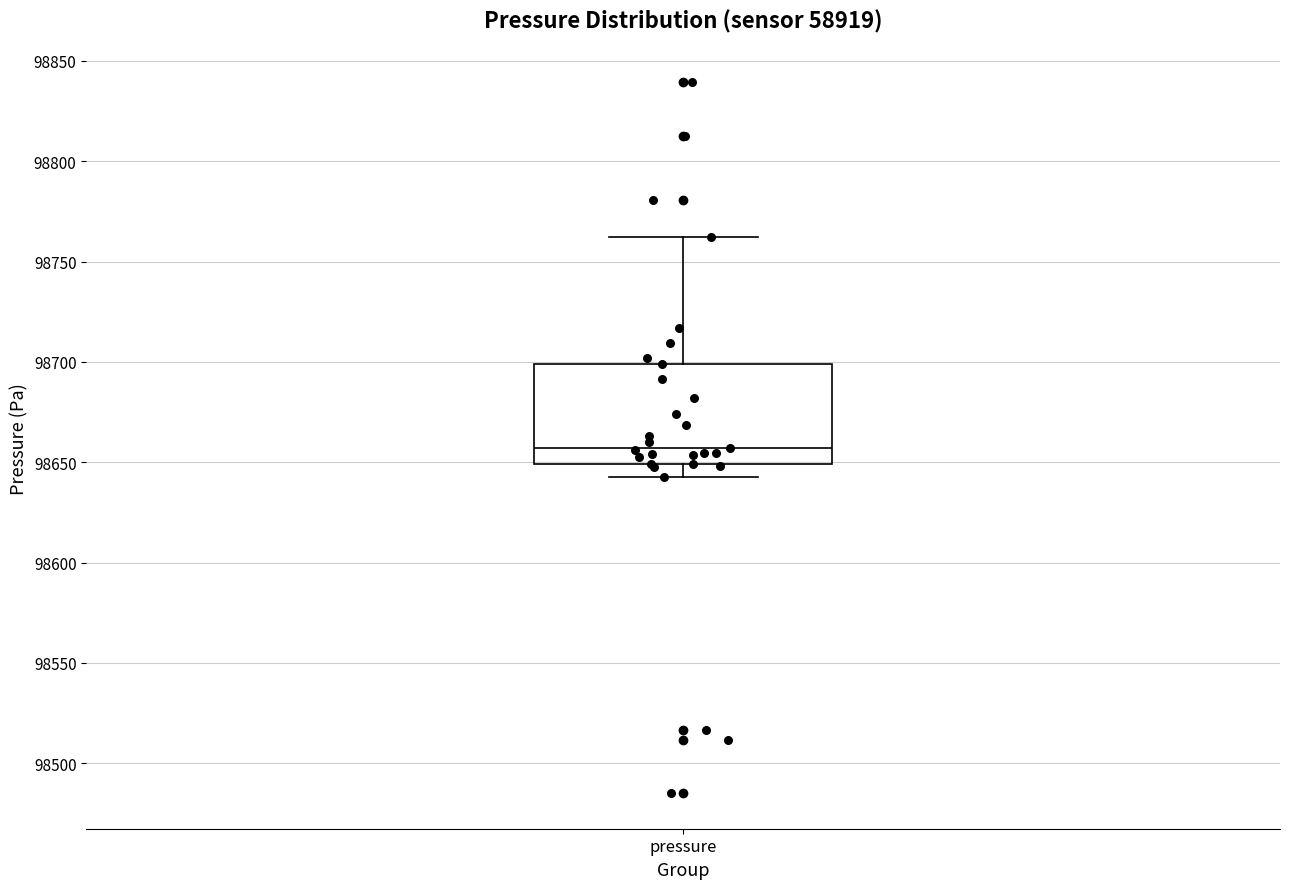

Where is the upper edge of the box for pressure on the y-axis? The values are not printed on the chart, so give them approximately, as read against the axis.

98700